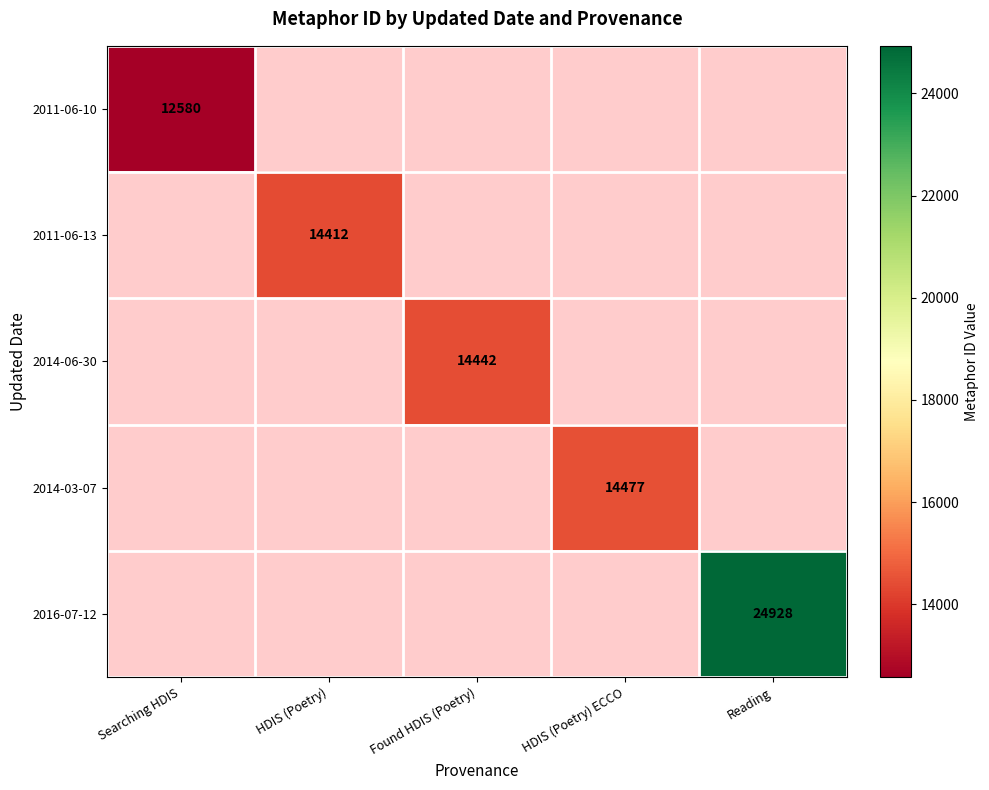

The value of 2016-07-12 at Reading is 32759. True or false?

False